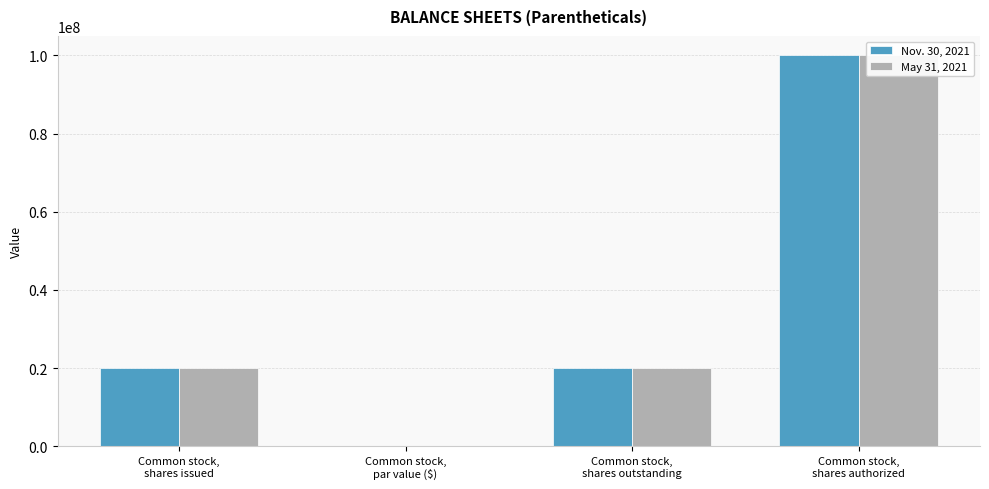

How many data points in Nov. 30, 2021 are less than 20000000?

1